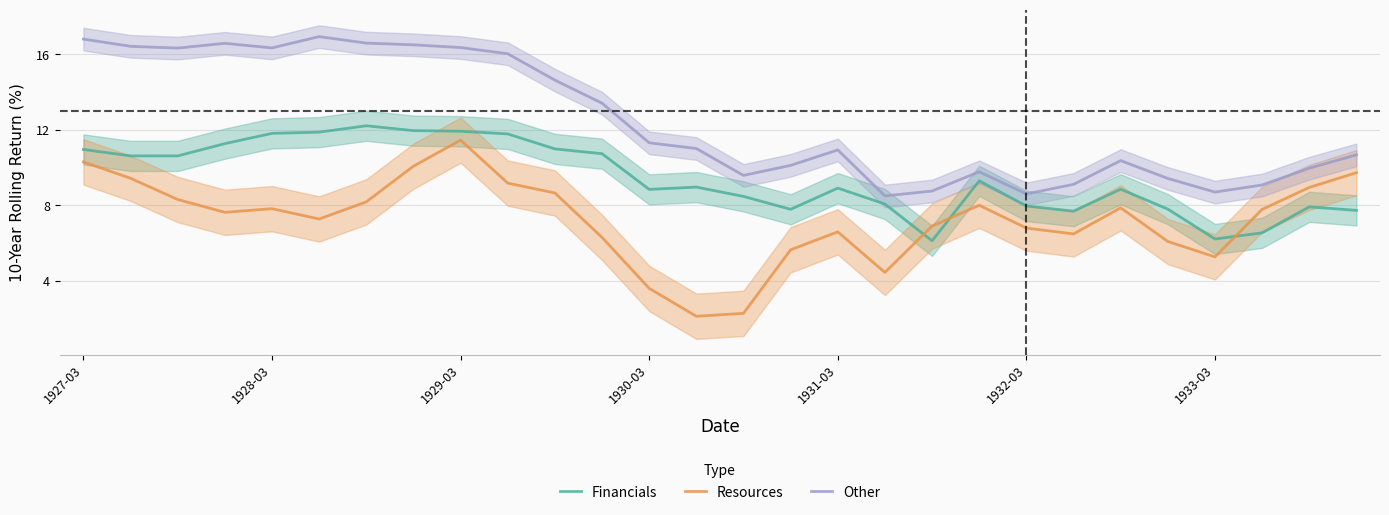

At which category does Resources reach its first local peak?

1928-03